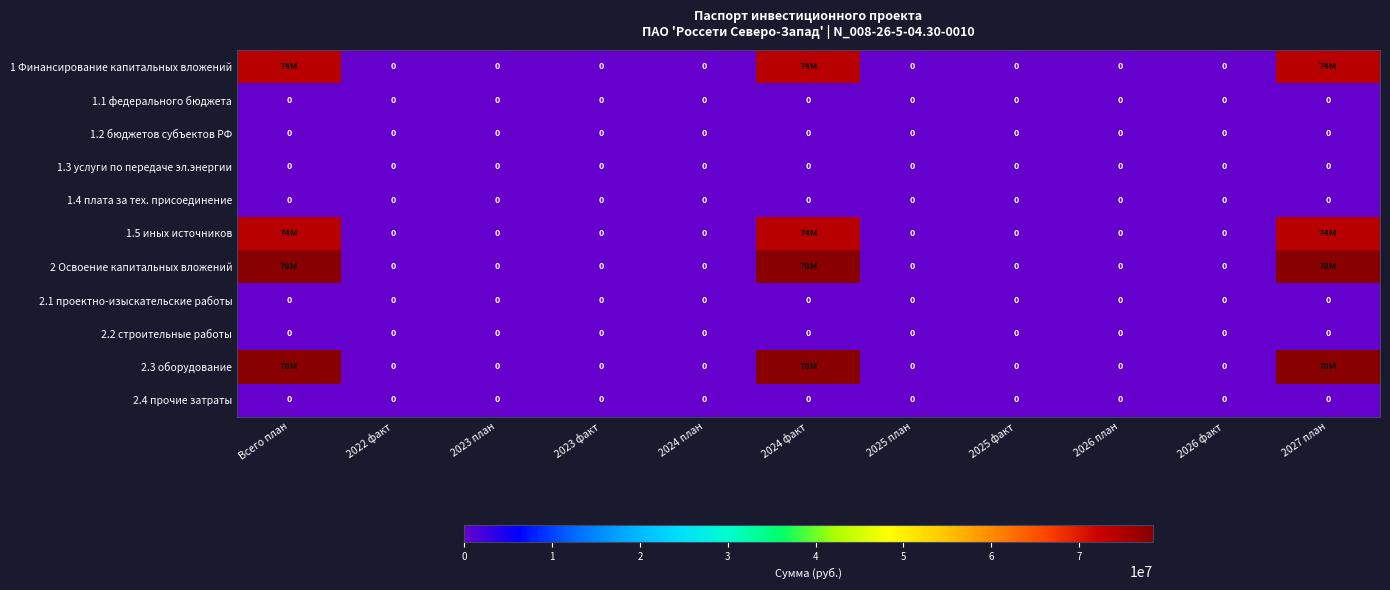

True or false: 1.4 плата за тех. присоединение has a value of 0 at Всего план.

True